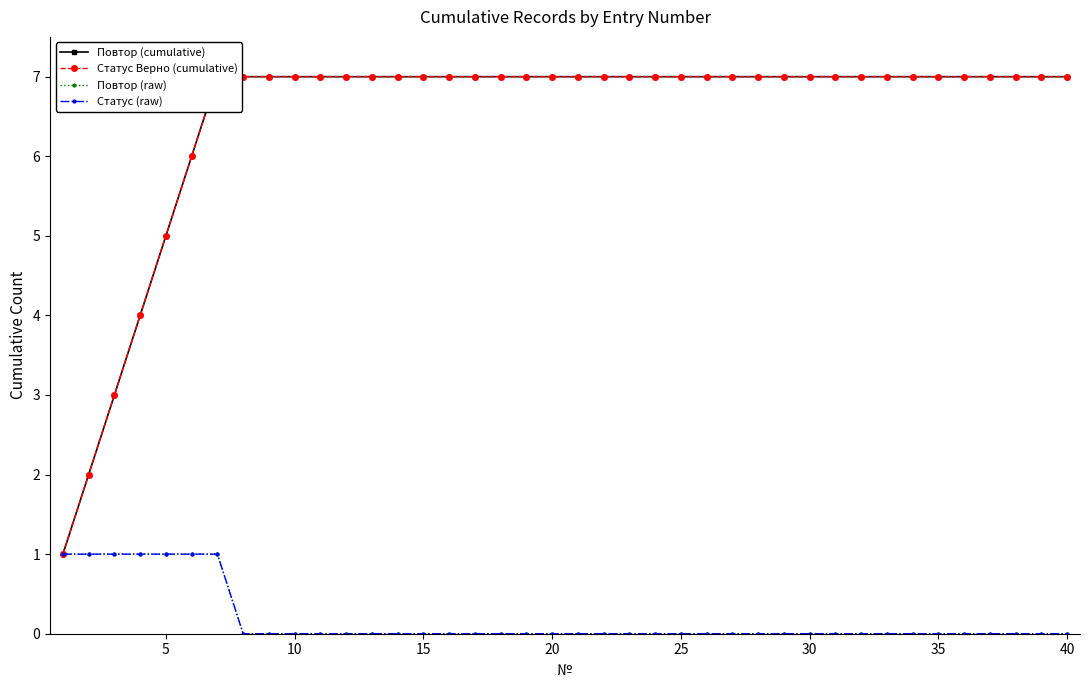

True or false: Повтор (raw) and Статус Верно (cumulative) cross at least once.

False